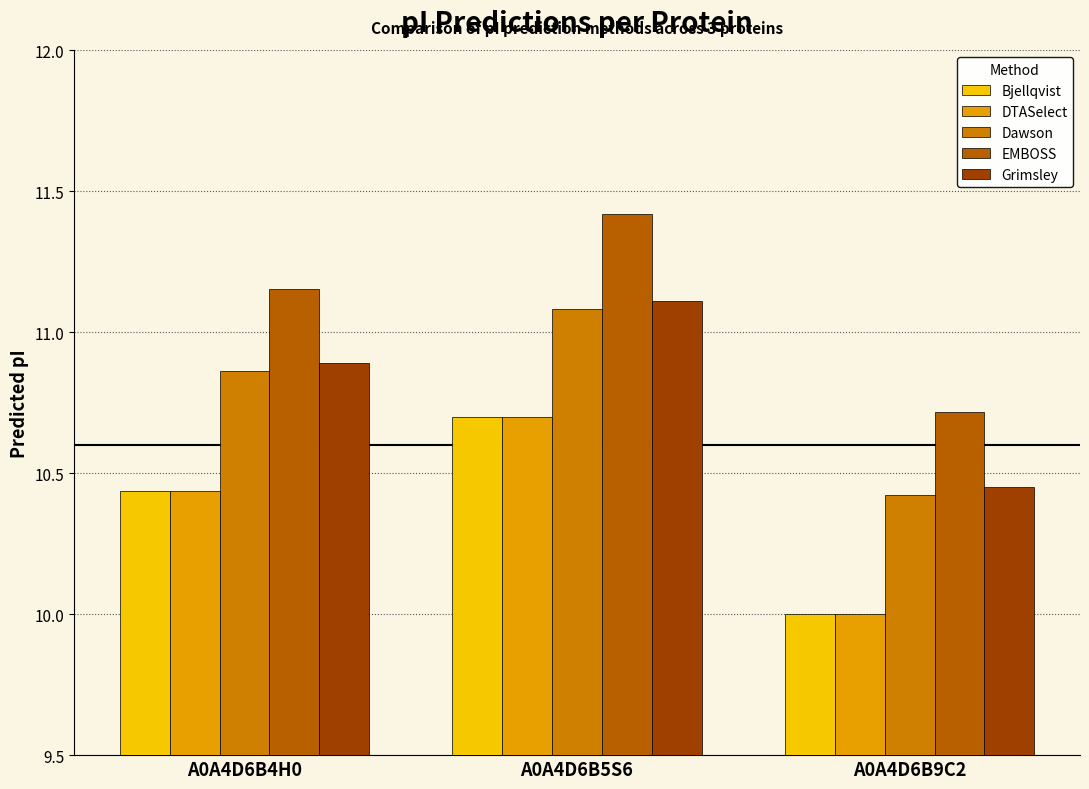

The value of Grimsley at A0A4D6B4H0 is 5.1. True or false?

False